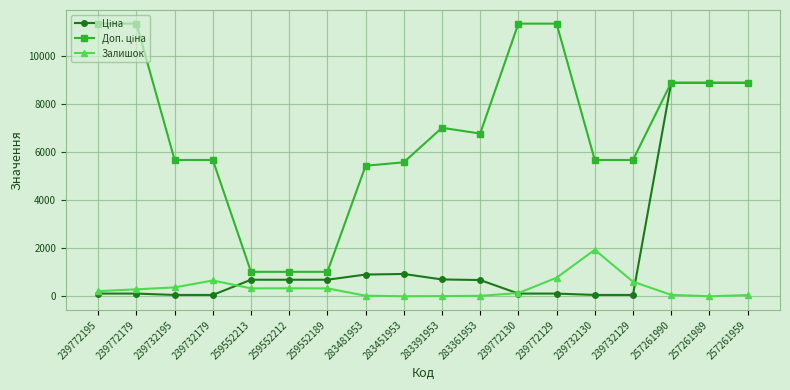

At how many categories does at least one series exceed 10368?

4